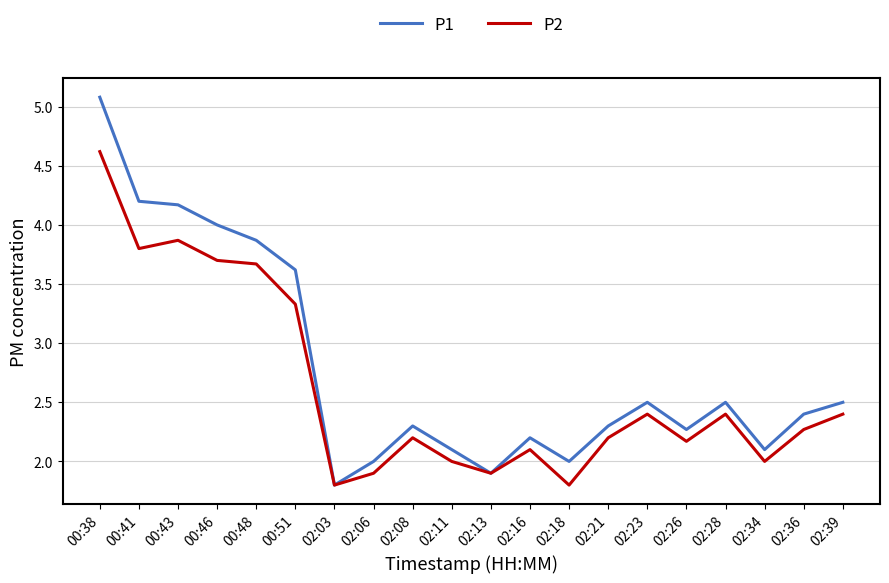

True or false: P2 has more than 0 points higher than both neighbors.

True